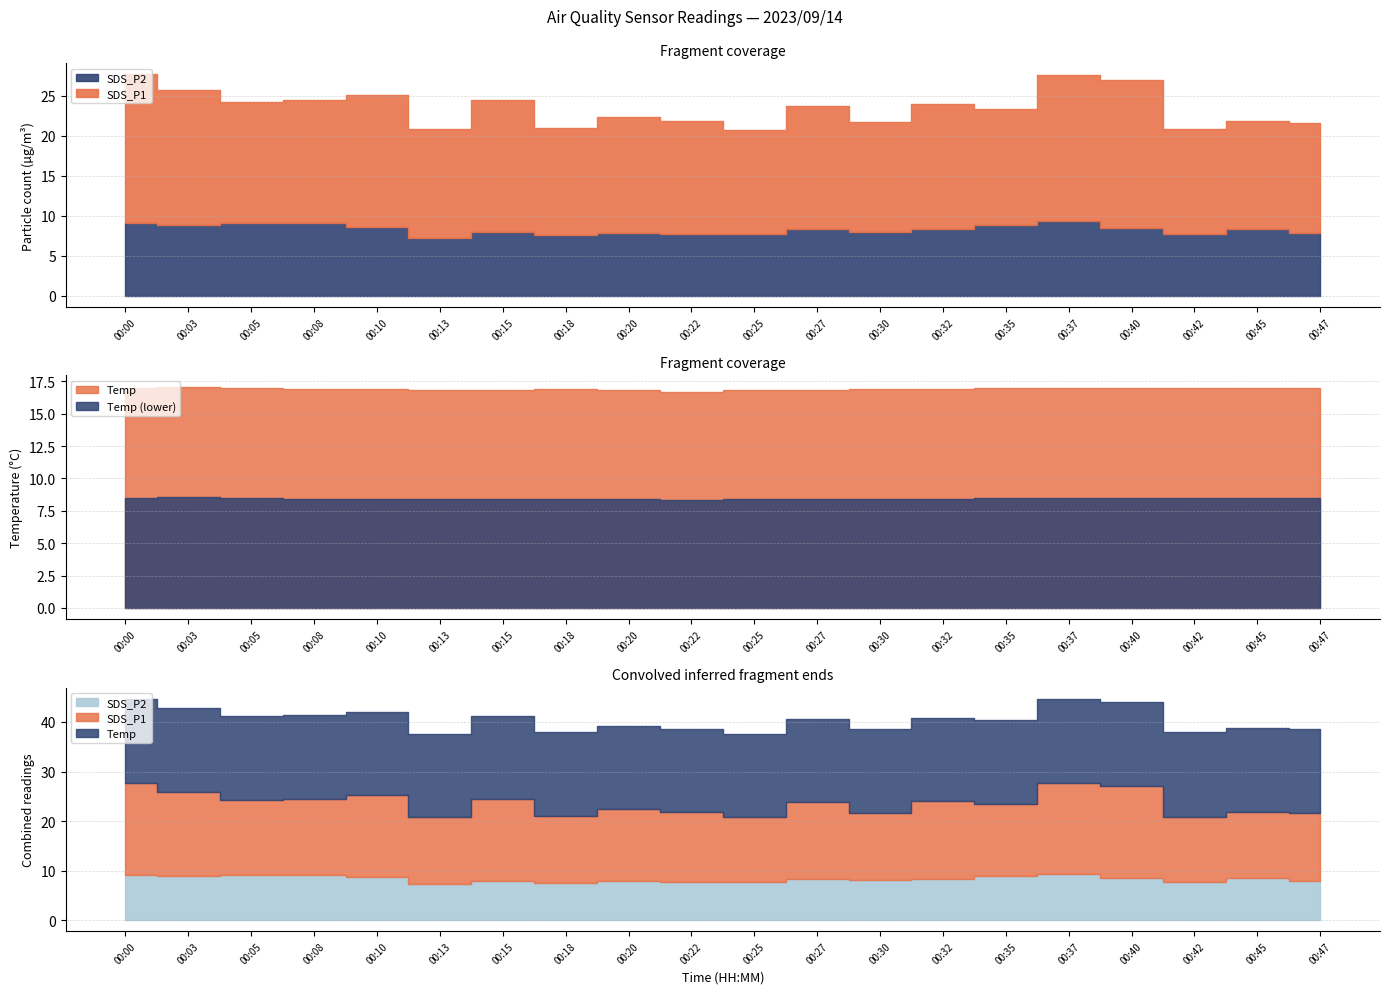

True or false: Humidity and SDS_P2 intersect in this chart.

False